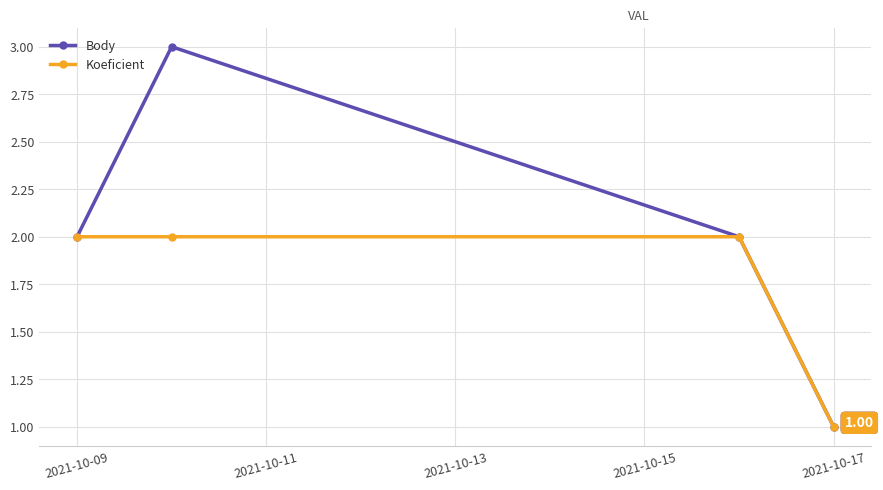

What is the sum of all Koeficient values?

7